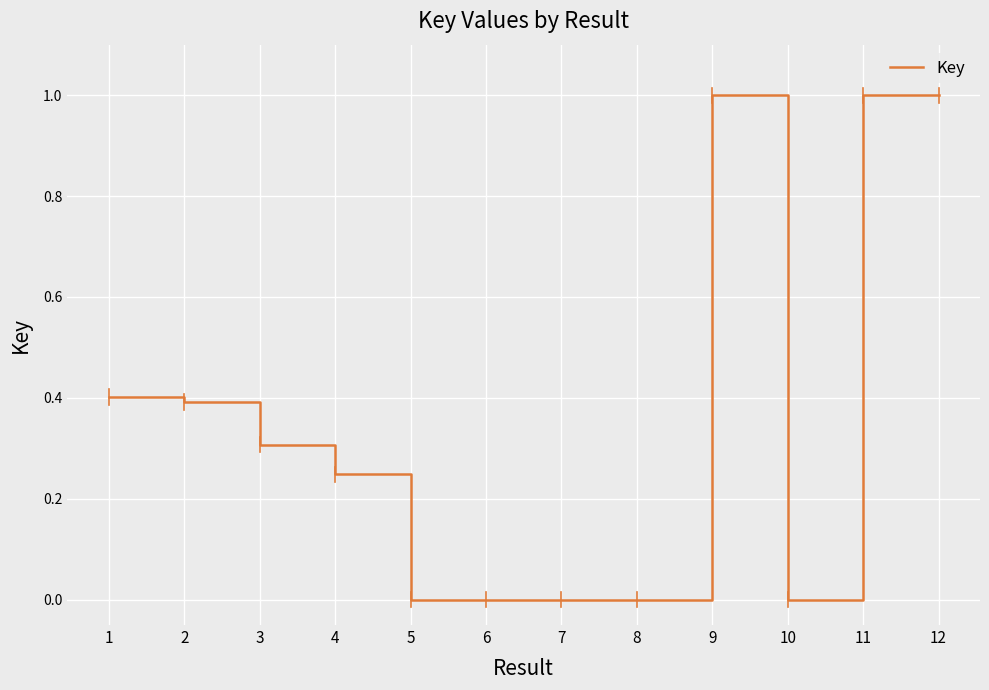

What is the difference between the maximum and minimum values?

1.0